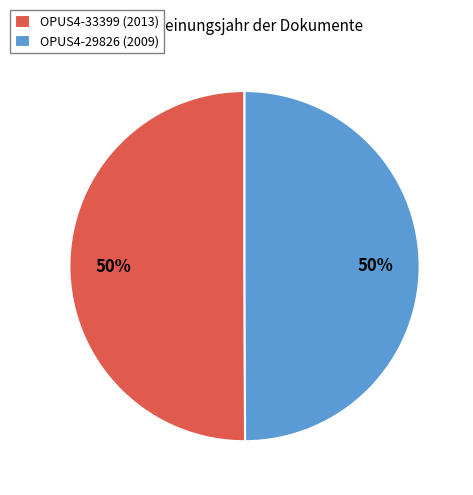

To the nearest percent, what portion does OPUS4-33399 (2013) represent?

50%